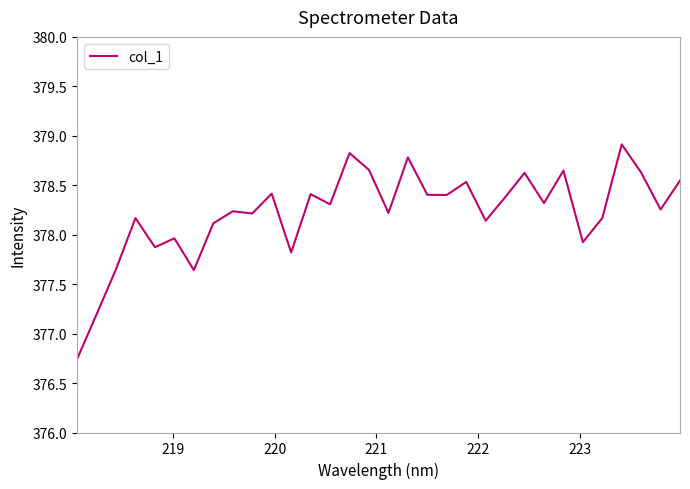

What is the greatest value displayed?

378.9